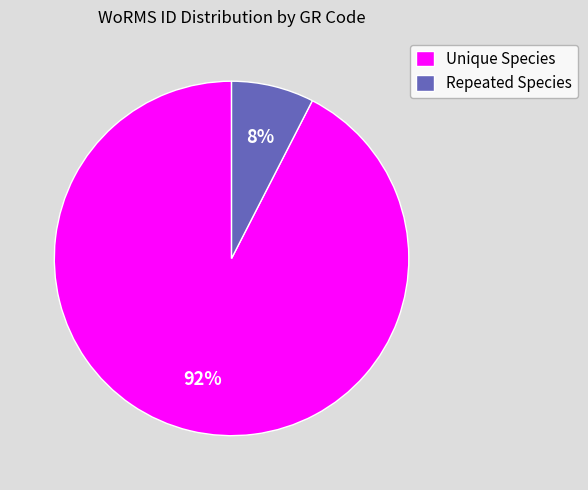

Count the number of slices in the pie.

2